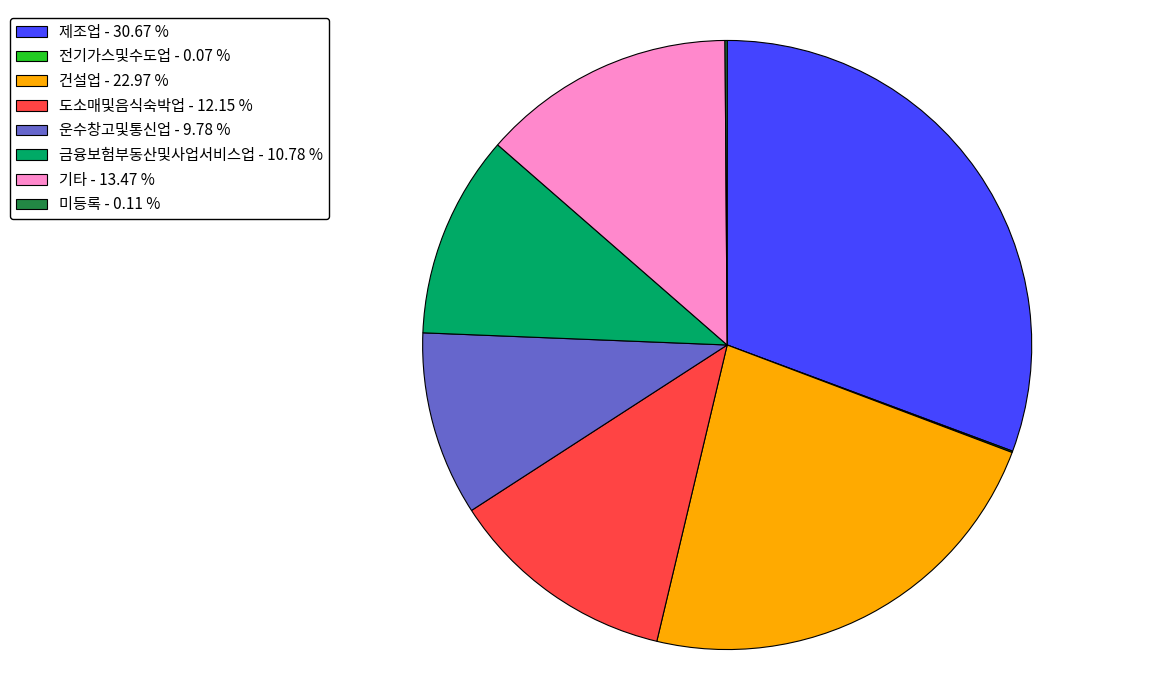

Combined, do 운수창고및통신업 - 9.78 % and 제조업 - 30.67 % account for over 50%?

No